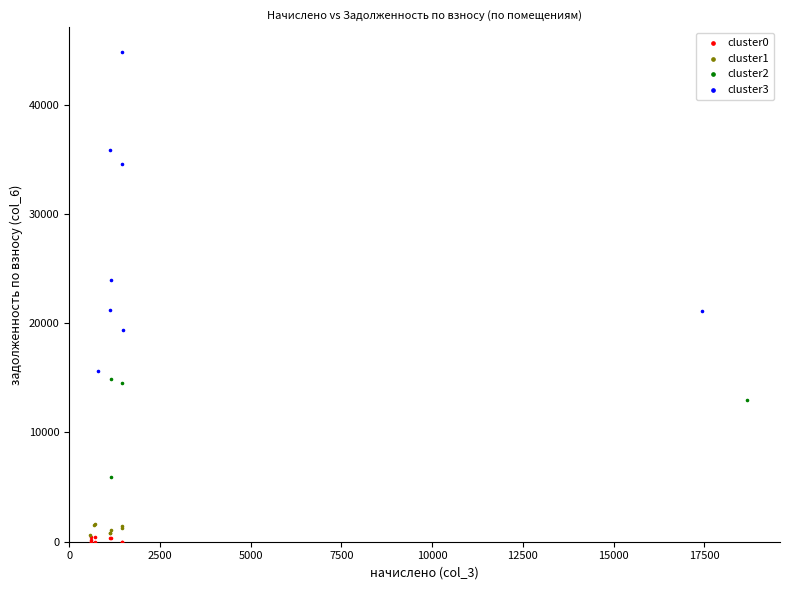

Which series reaches the maximum Y coordinate?

cluster3